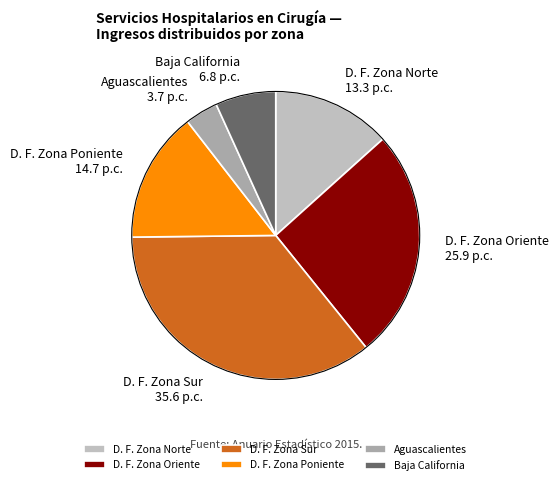

The D. F. Zona Norte slice represents 1% of the pie. True or false?

False